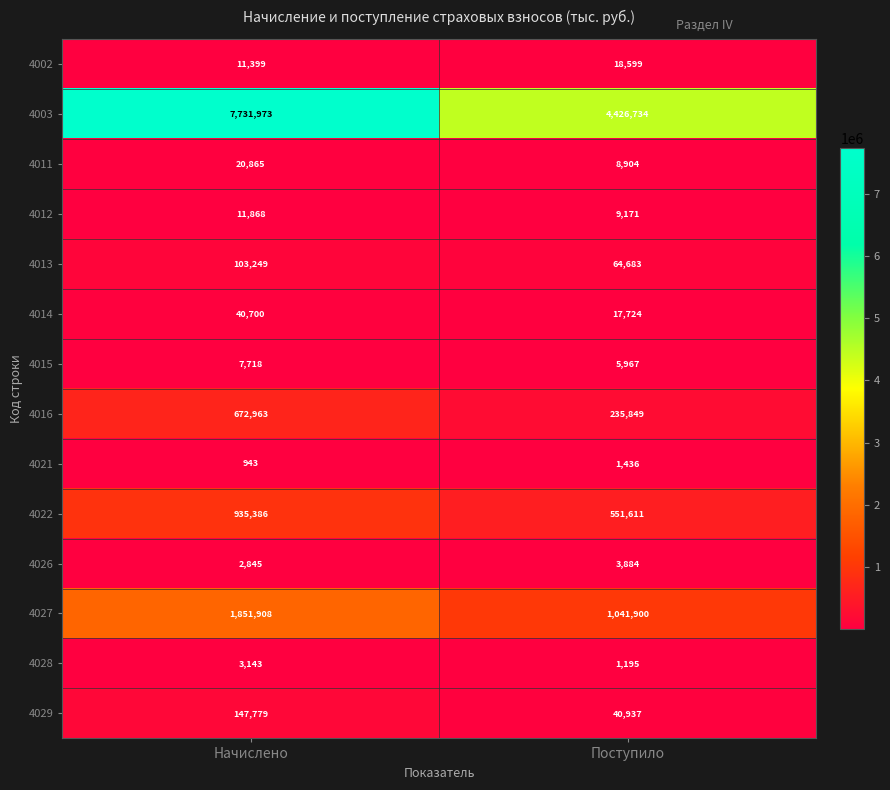

At Поступило, list the series in order from largest to smallest.

4003, 4027, 4022, 4016, 4013, 4029, 4002, 4014, 4012, 4011, 4015, 4026, 4021, 4028